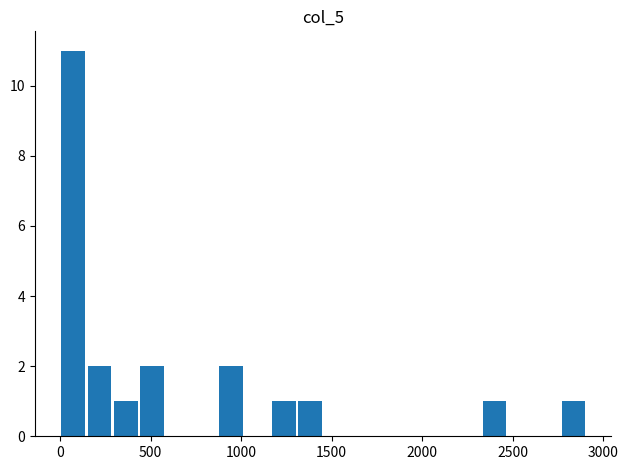

Around what value on the x-axis is the tallest bar? Give the approximate position of its centre, as read against the axis.

50